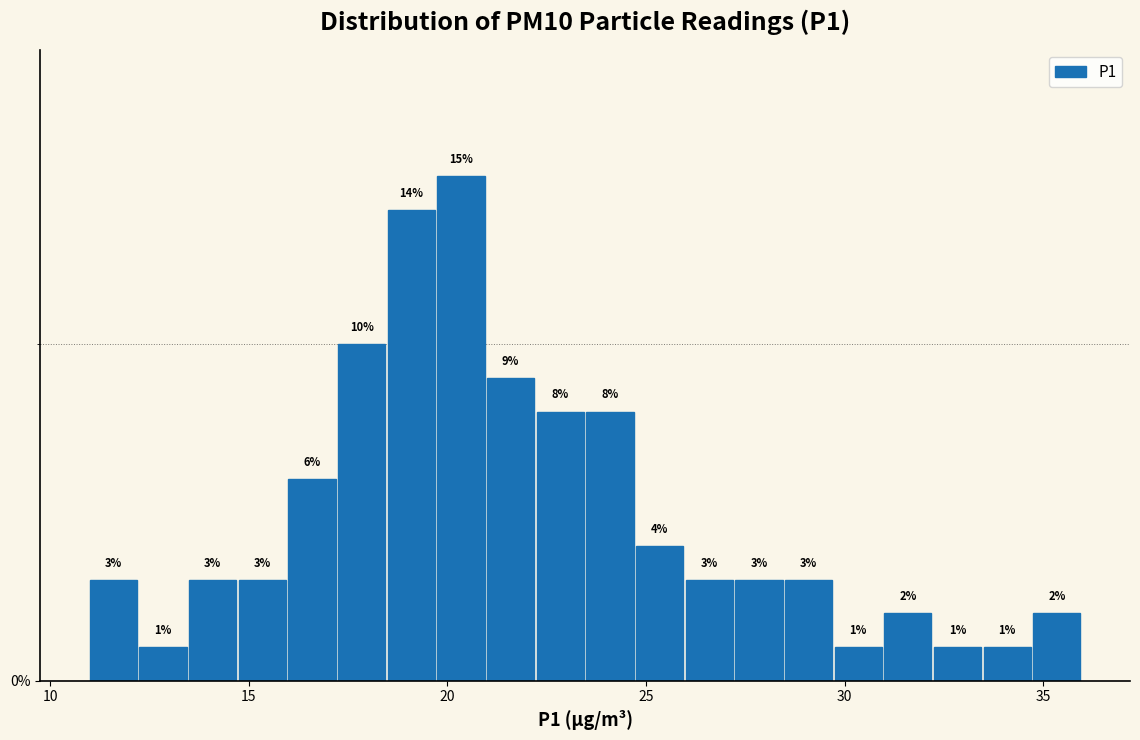

Around what value on the x-axis is the tallest bar? Give the approximate position of its centre, as read against the axis.

20.5